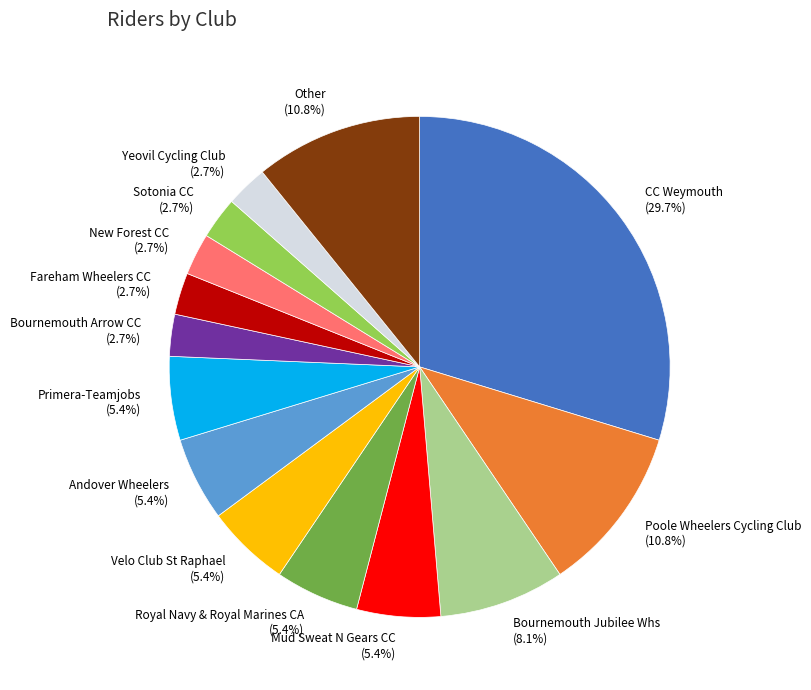

Is Bournemouth Jubilee Whs the majority of the pie?

No